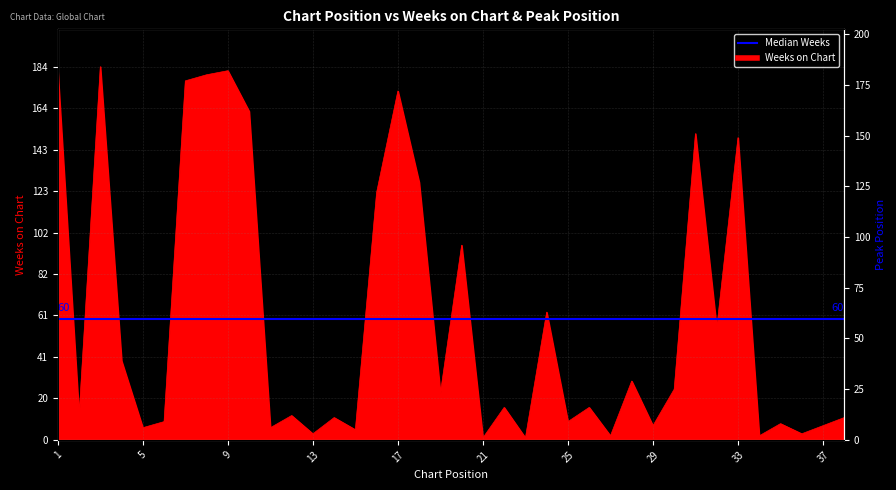

Where is the data nearest to the value 92?

20